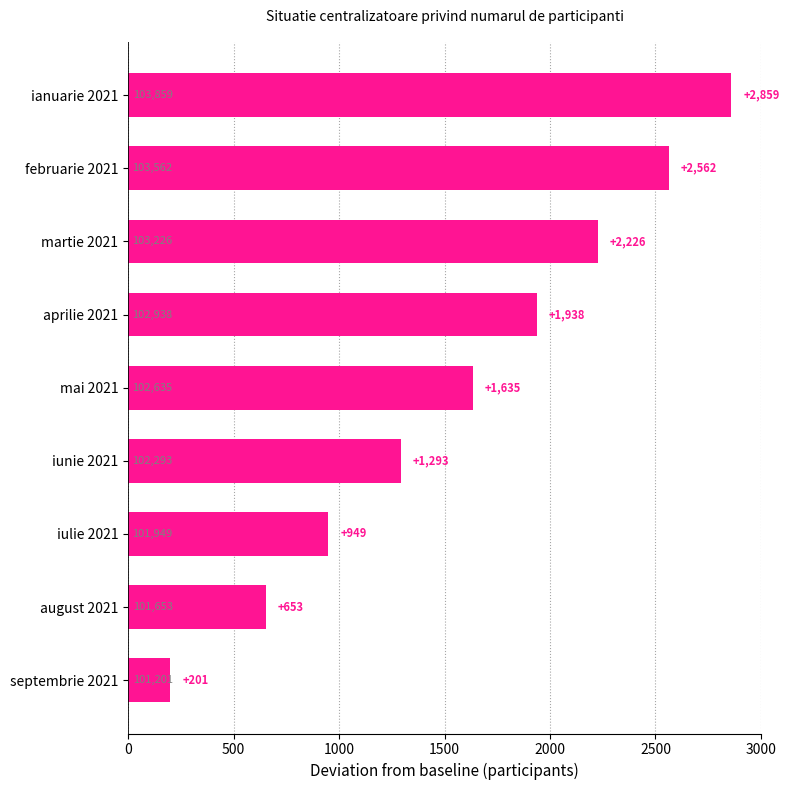

Count the values in the range 949 to 2226.

5